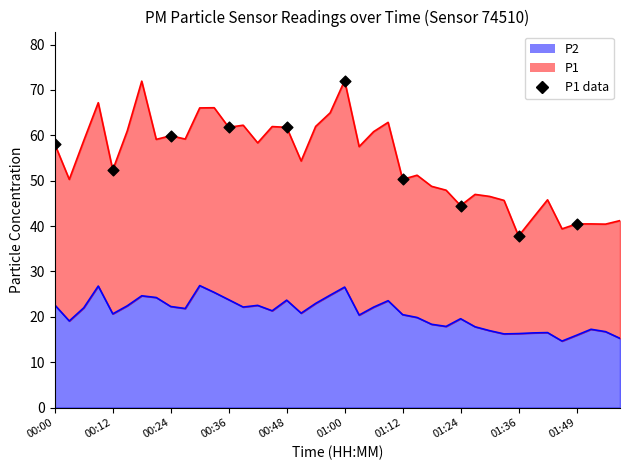

What is the change in value from 01:24 to 01:36?

-6.7